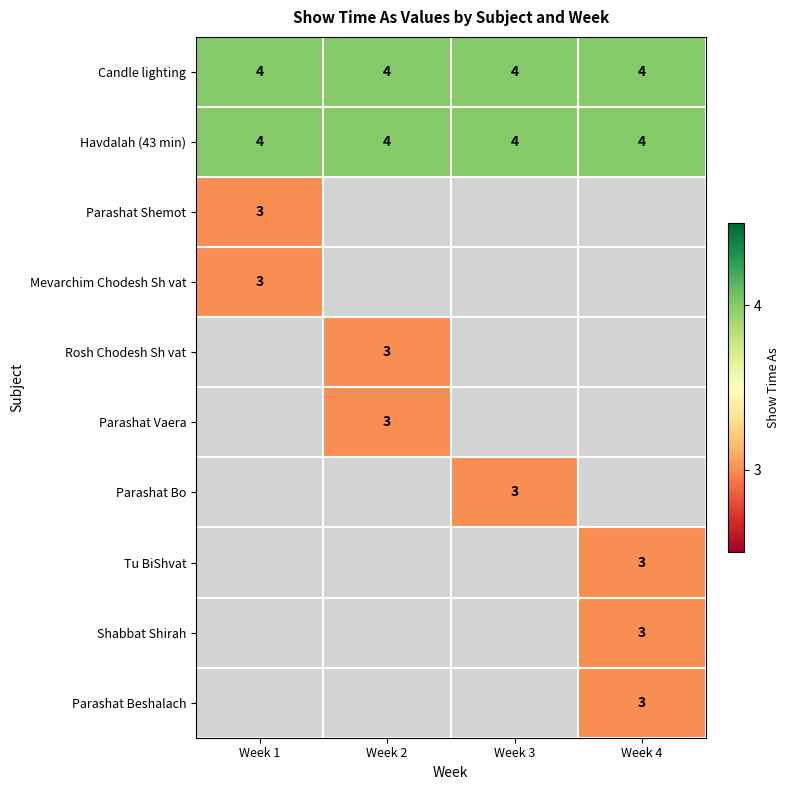

What is the approximate value of Havdalah (43 min) at Week 4?

4